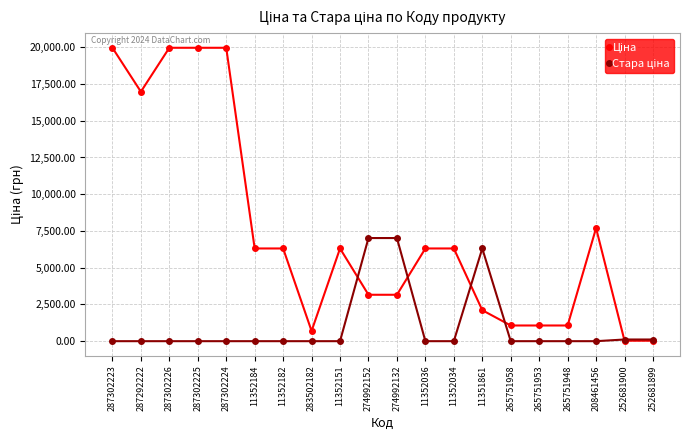

What is the greatest value displayed?

19964.2